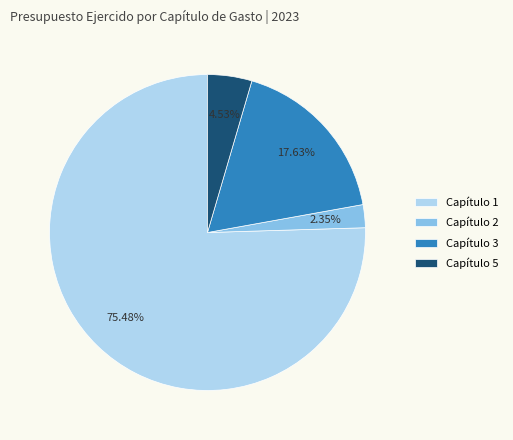

What percentage is the Capítulo 1 slice, to the nearest percent?

75%